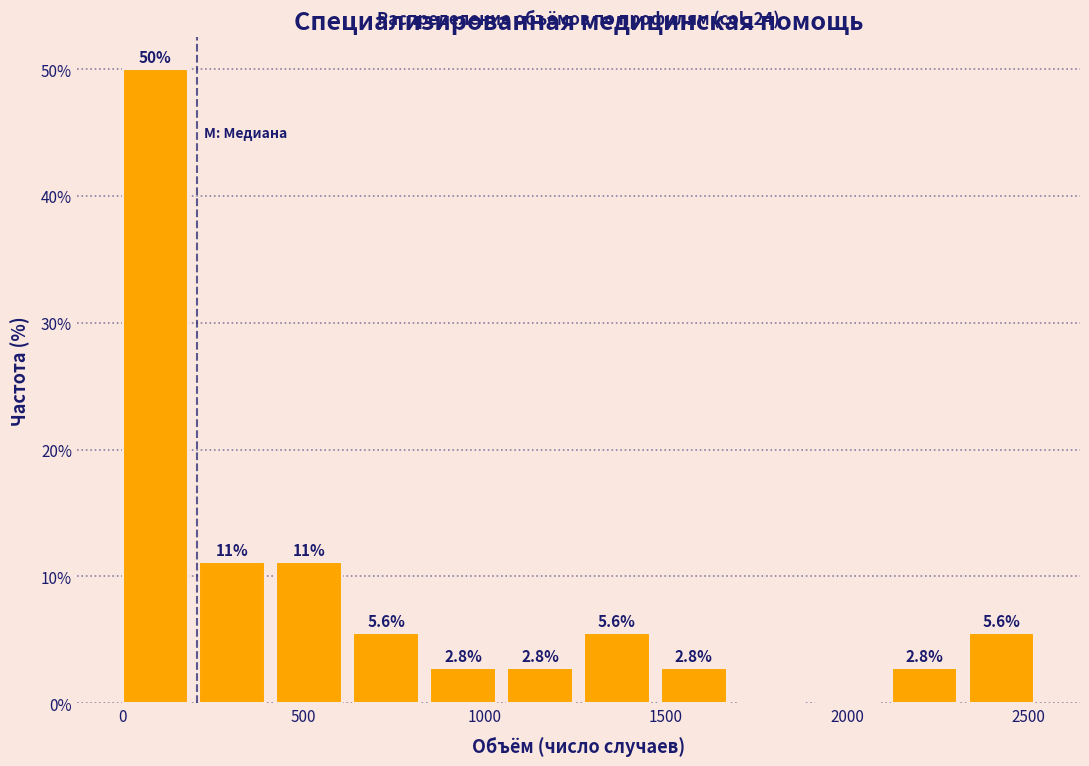

Which range on the x-axis has the tallest bar?

0 to 200